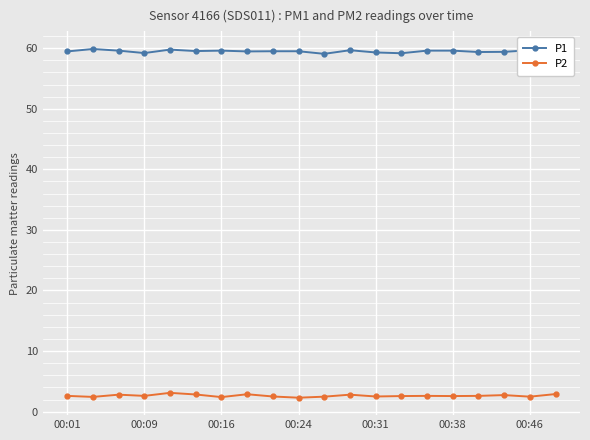

True or false: P1 and P2 intersect in this chart.

False